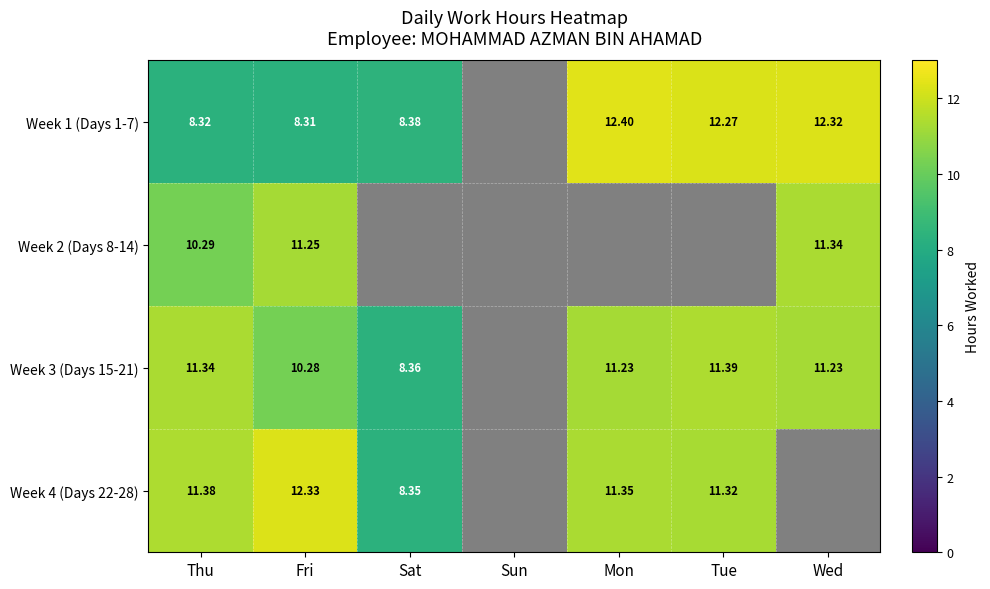

What is the difference between the Week 3 (Days 15-21) values at Fri and Thu?

1.1